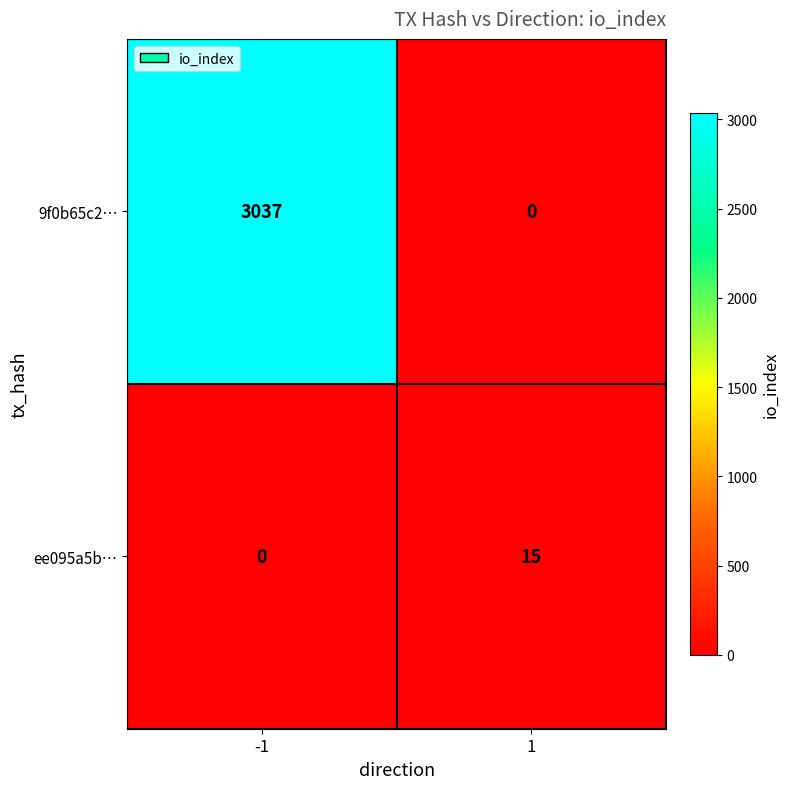

What is the difference between the highest and lowest values at 1?

15